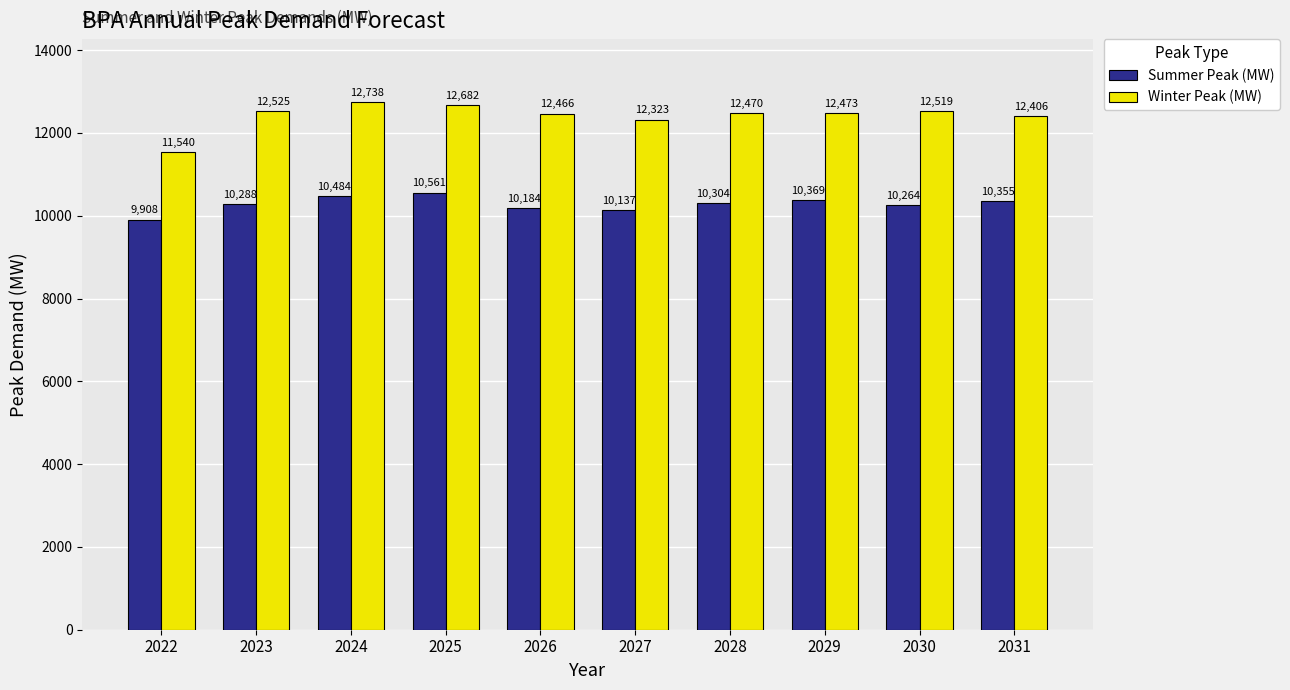

Which series has the widest spread of values?

Winter Peak (MW)